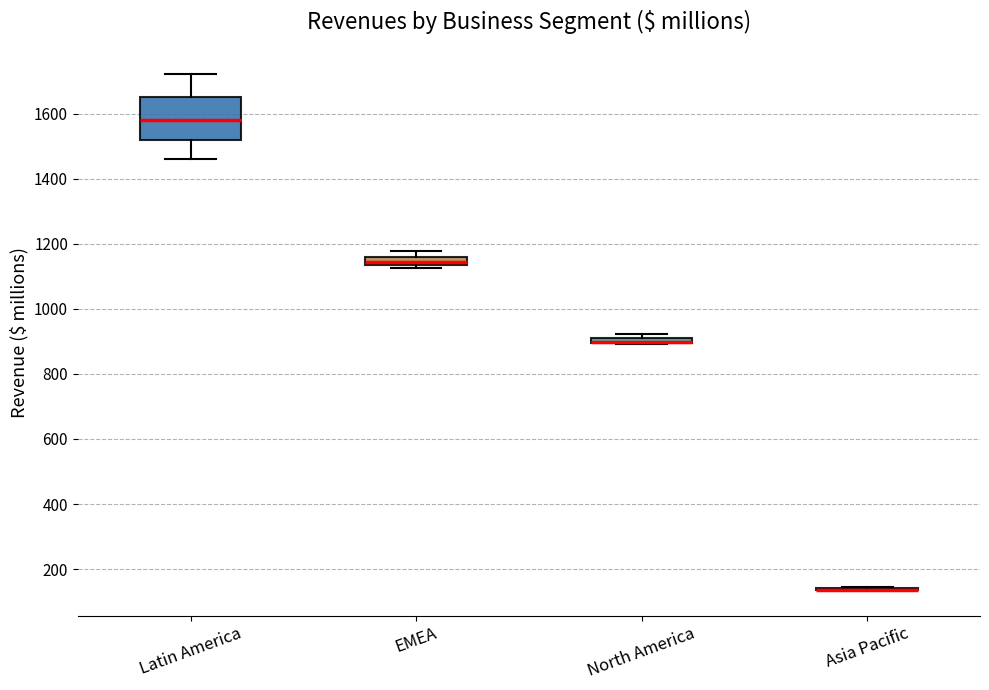

Which box is the tallest, from its lower edge to its upper edge?

Latin America